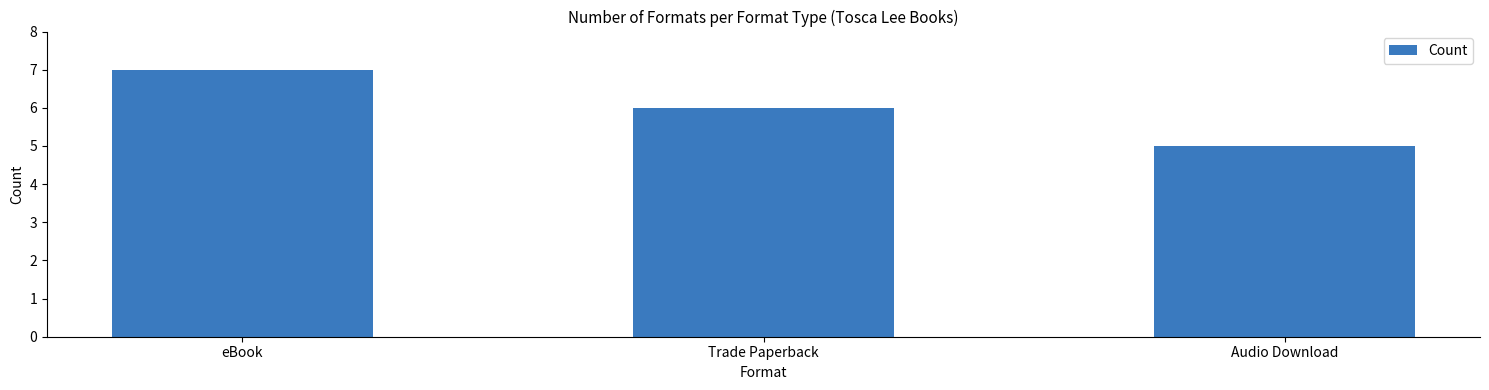

Reading left to right, transcribe all the data shown in this chart.

7	6	5